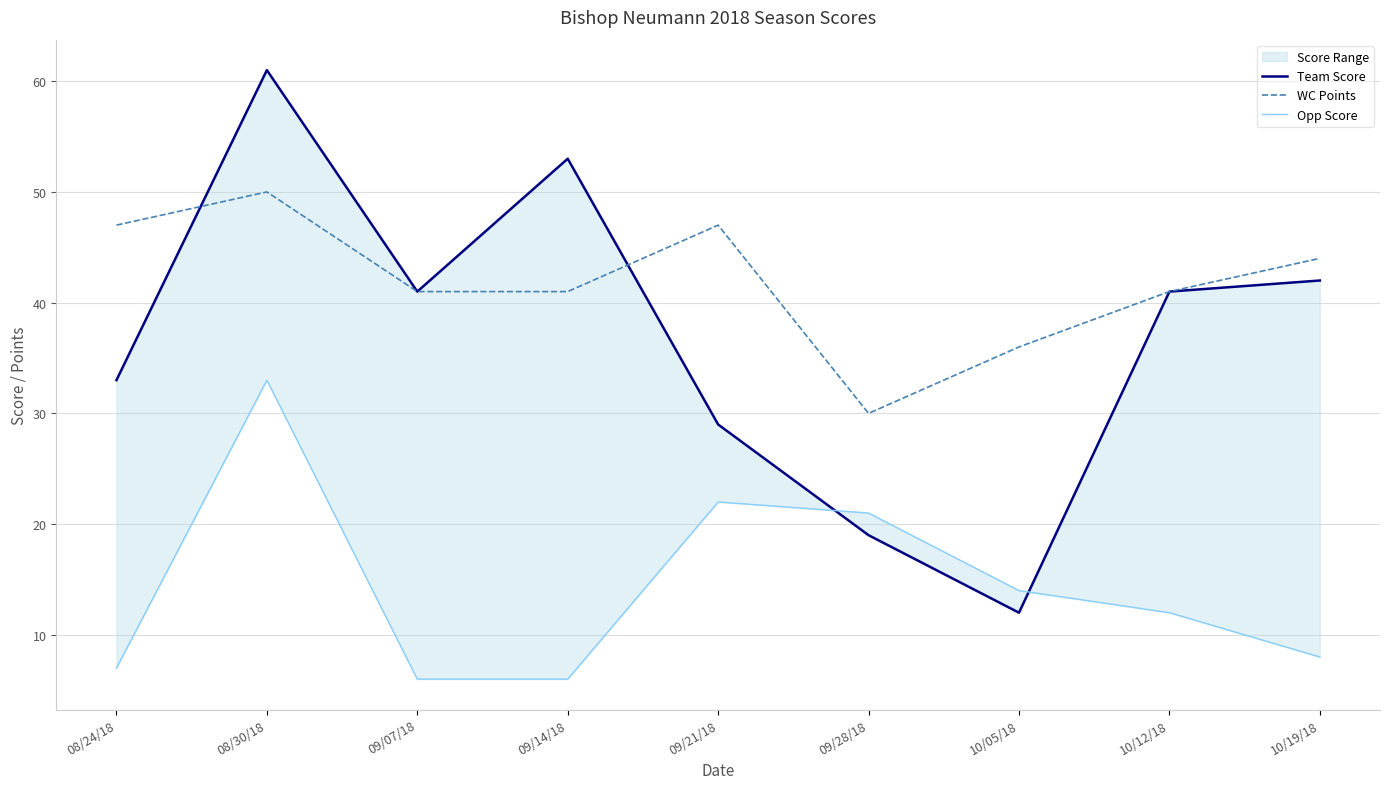

True or false: Team Score and WC Points cross at least once.

True